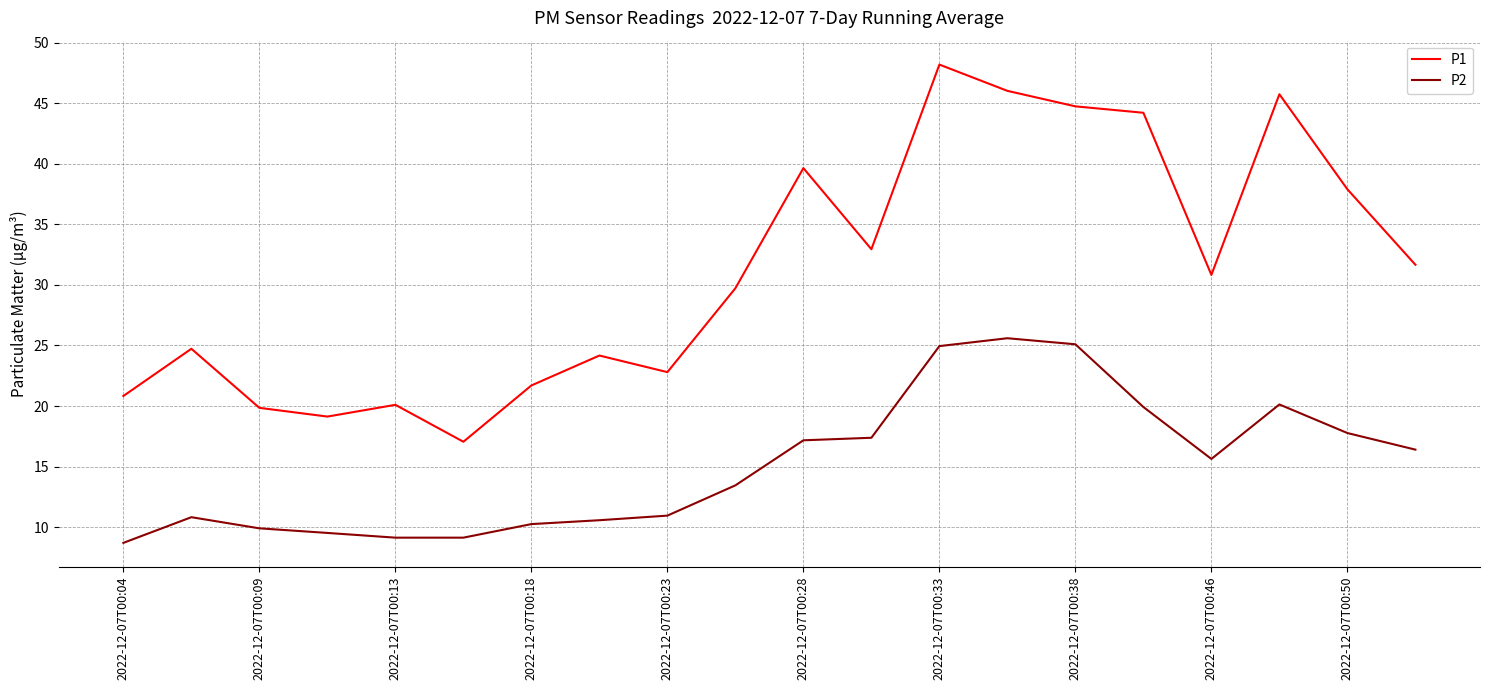

True or false: P2 and P1 intersect in this chart.

False